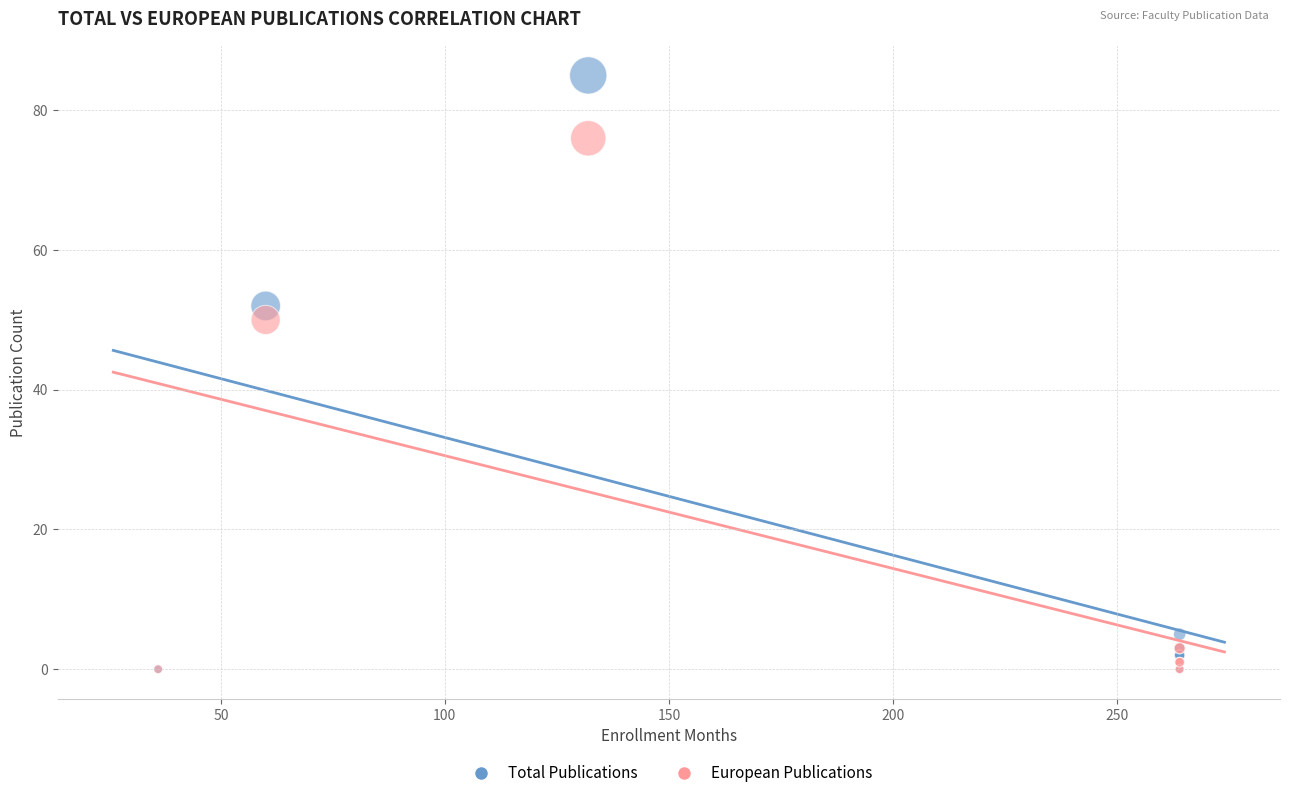

Across all series, what Y value is closest to 42?

50